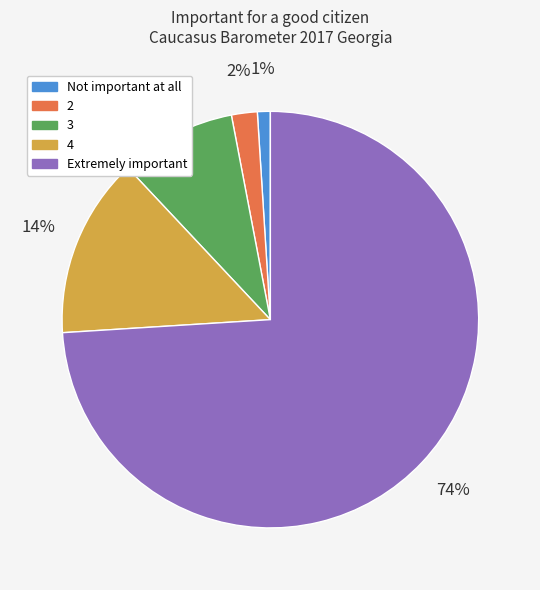

Is there a majority slice in this chart?

Yes